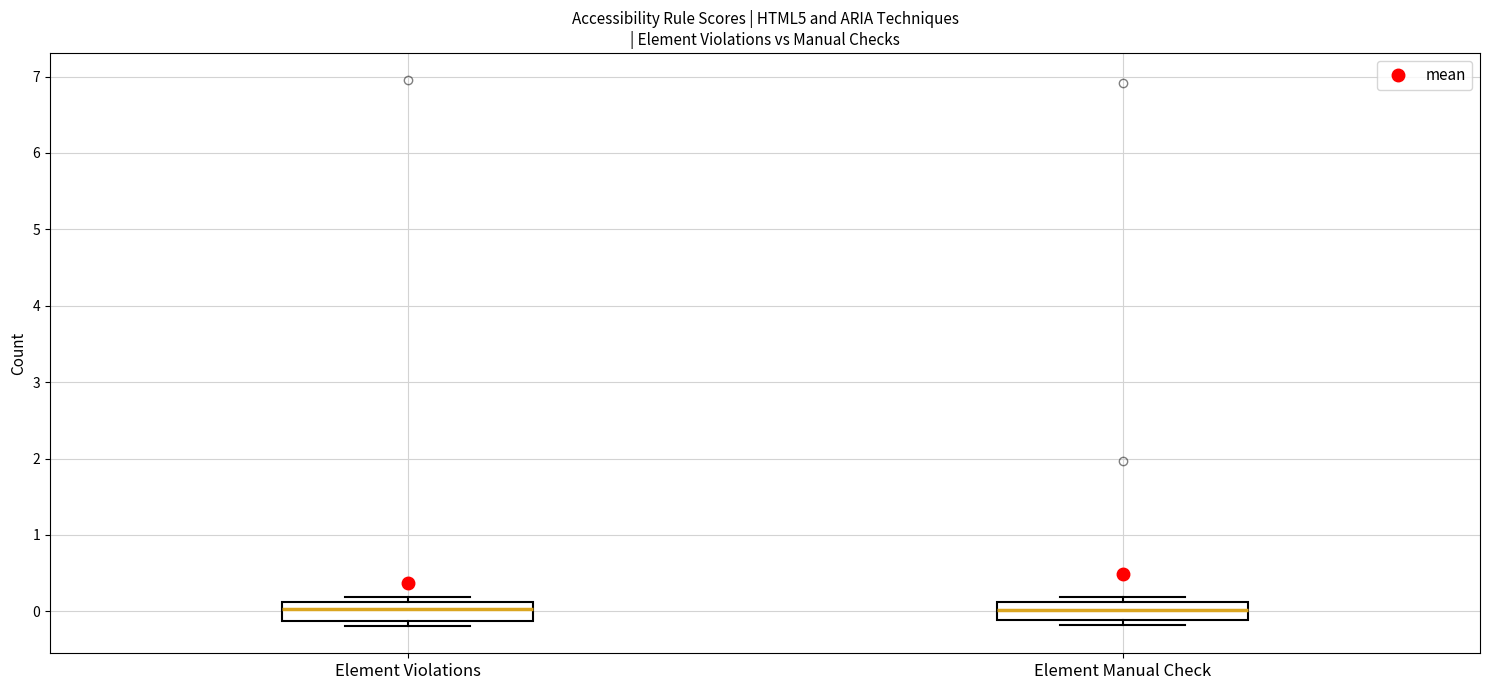

Reading left to right, read every box against the y-axis: the position of its median line, the range the box covers, and the ends of its whiskers. The values are not printed on the chart, so give them approximately, as read against the axis.

Element Violations: median 0.0, box -0.1 to 0.1, whiskers -0.2 to 0.2
Element Manual Check: median 0.0, box -0.1 to 0.1, whiskers -0.2 to 0.2